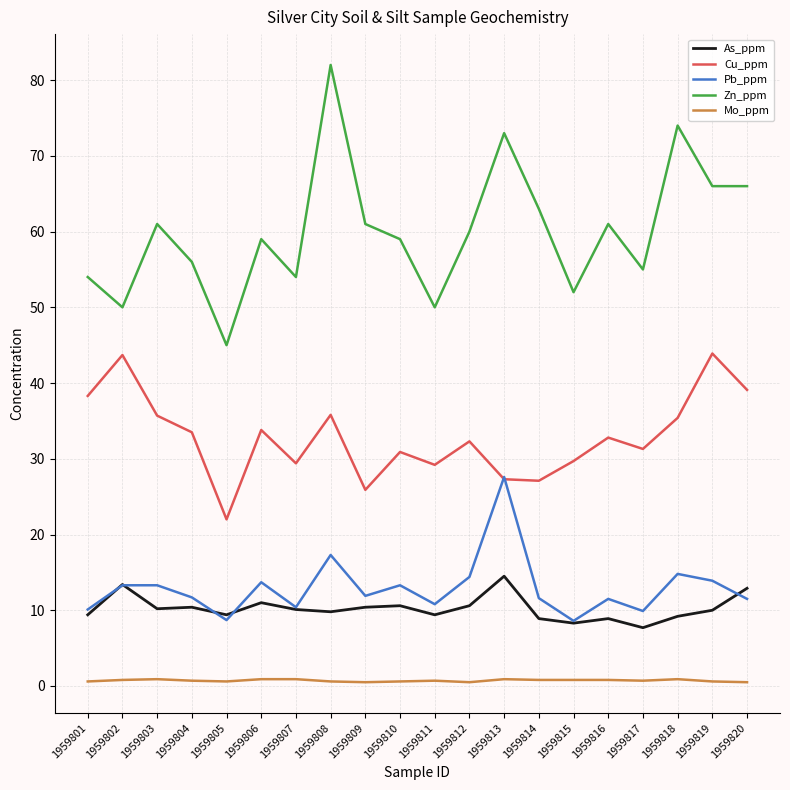

What is the sum of the Cu_ppm values at 1959811 and 1959813?

56.5